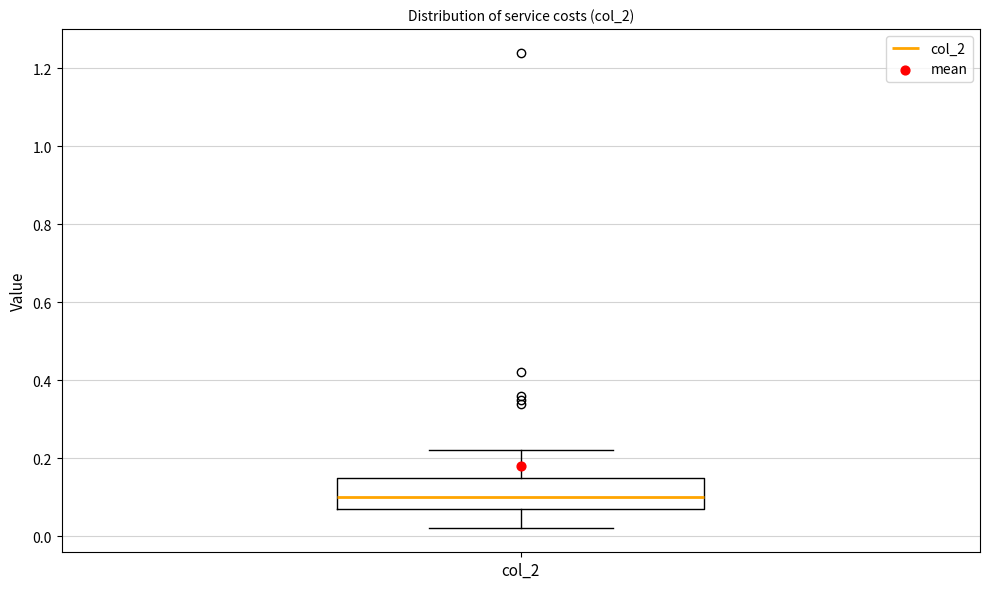

Read this box plot against the y-axis: the position of the median line, the range covered by the box, and the ends of both whiskers. The values are not printed on the chart, so give them approximately, as read against the axis.

median 0.10, box 0.08 to 0.16, whiskers 0.02 to 0.22